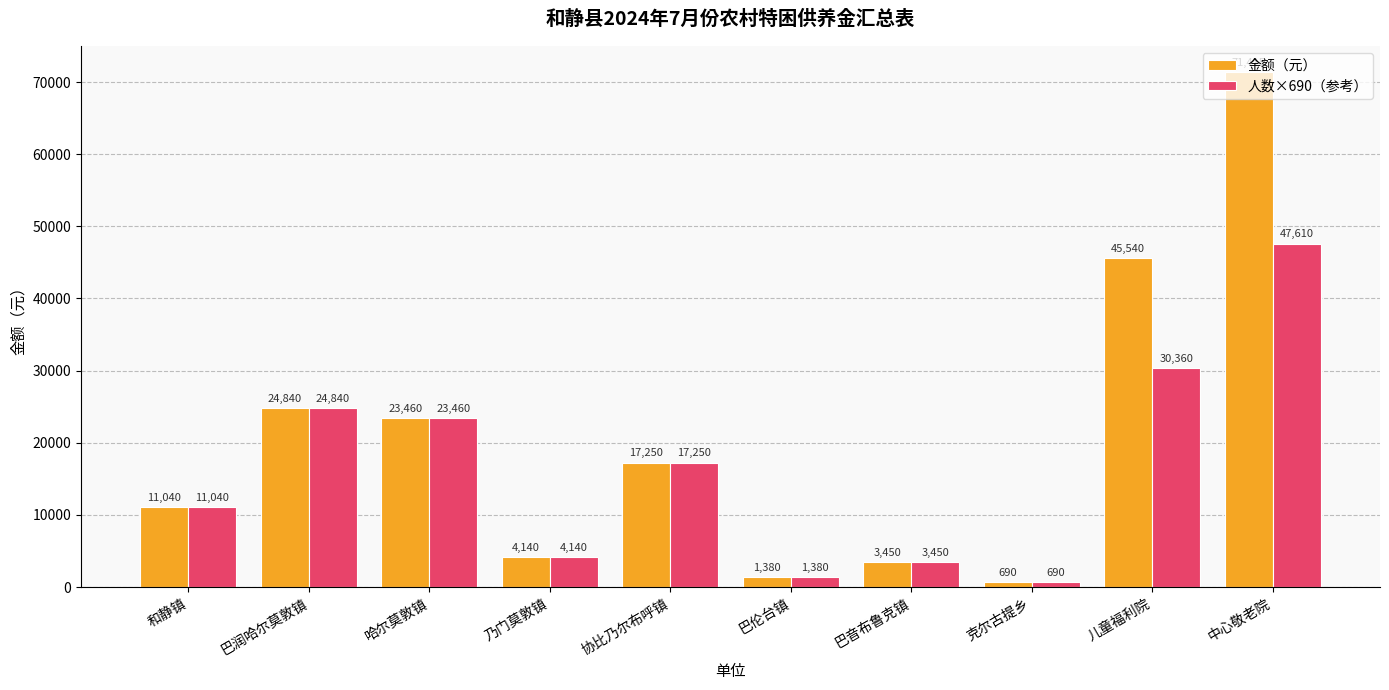

Rank the series at 中心敬老院 from lowest to highest value.

人数×690（参考）, 金额（元）